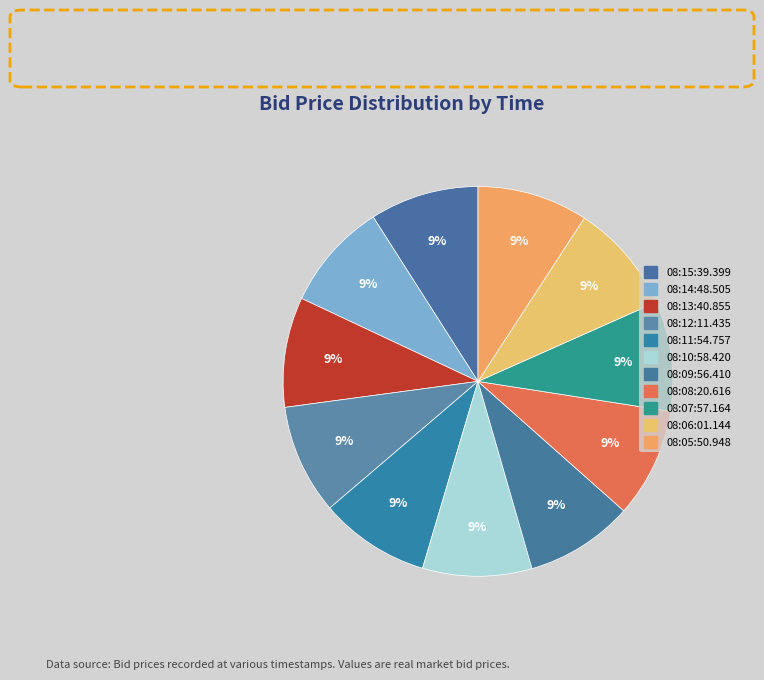

Rank the categories by value from lowest to highest.

08:14:48.505, 08:09:56.410, 08:15:39.399, 08:10:58.420, 08:08:20.616, 08:13:40.855, 08:12:11.435, 08:07:57.164, 08:11:54.757, 08:06:01.144, 08:05:50.948